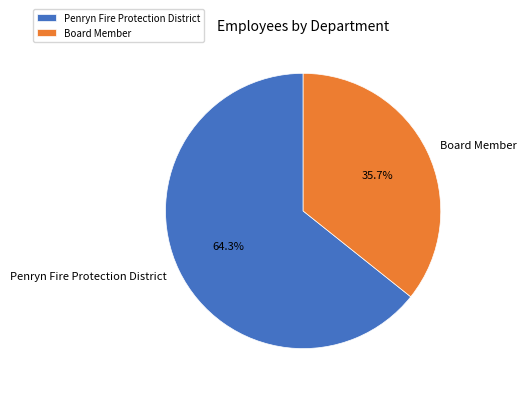

How many segments does this pie chart have?

2